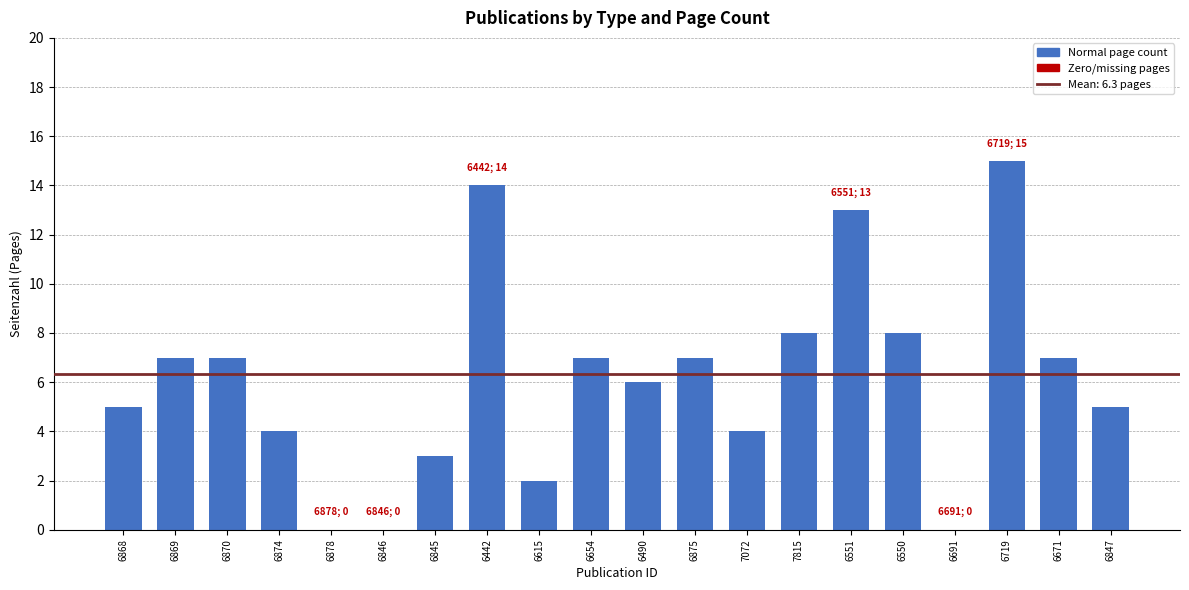

Reading left to right, transcribe all the data shown in this chart.

6868=5	6869=7	6870=7	6874=4	6878=0	6846=0	6845=3	6442=14	6615=2	6654=7	6490=6	6875=7	7072=4	7815=8	6551=13	6550=8	6691=0	6719=15	6671=7	6847=5